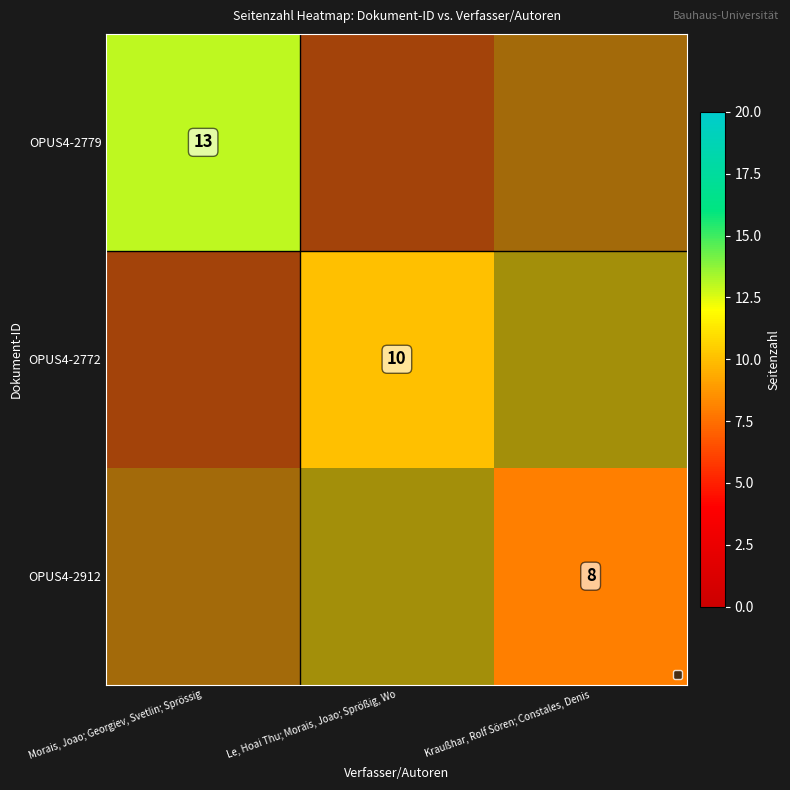

Rank the series by their average value, from highest to lowest.

OPUS4-2779, OPUS4-2772, OPUS4-2912